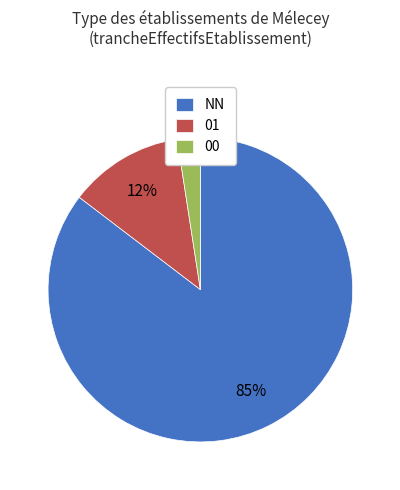

Count the number of slices in the pie.

3